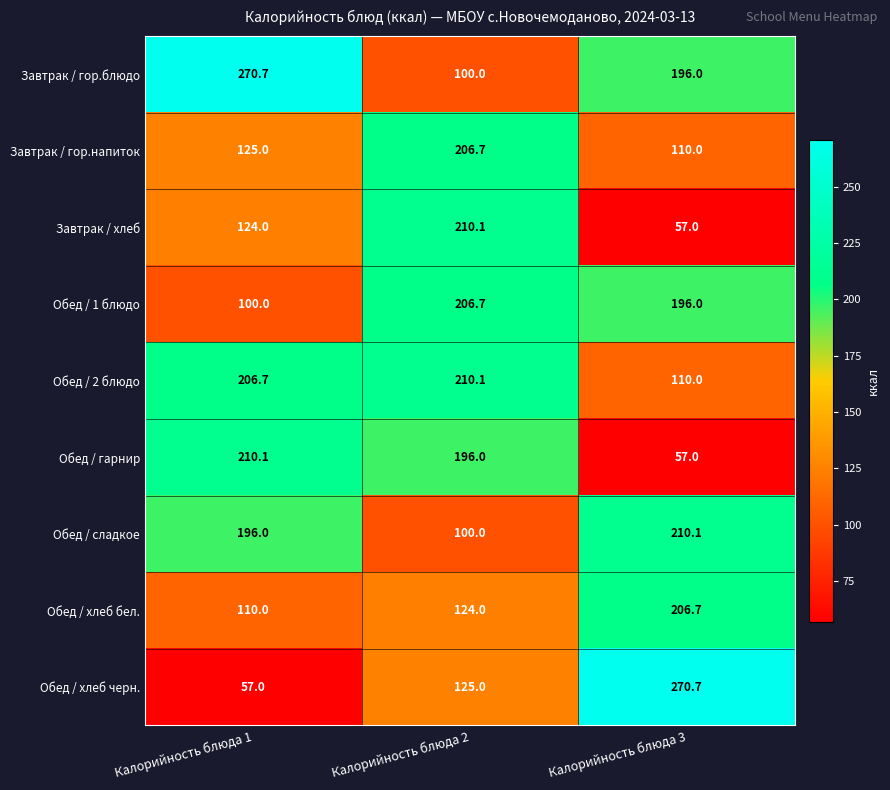

What is the difference between the Обед / 2 блюдо values at Калорийность блюда 2 and Калорийность блюда 1?

3.4